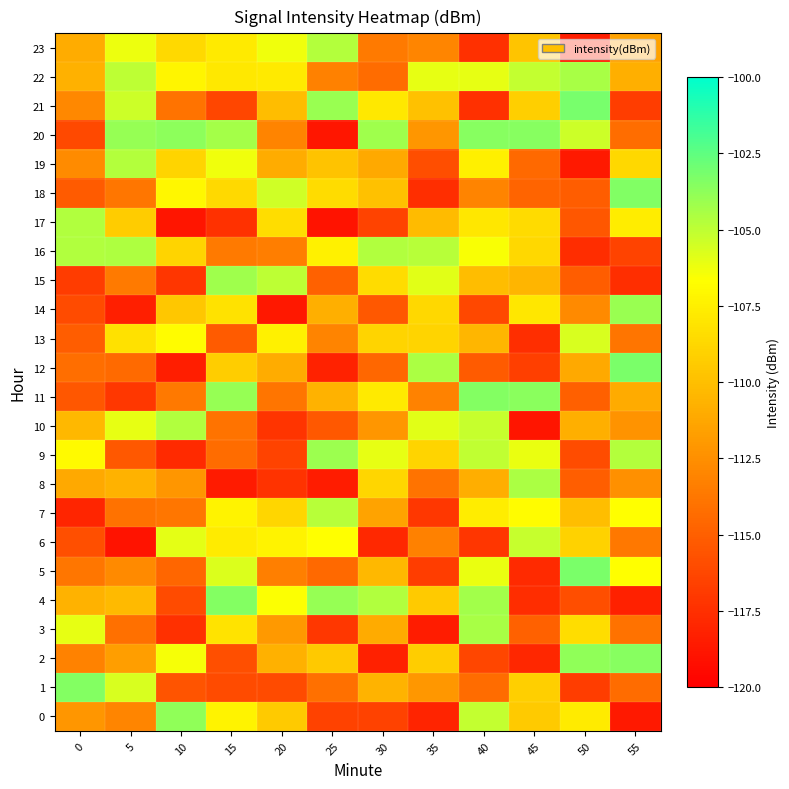

What is the total value across all series at 25?

-2678.1